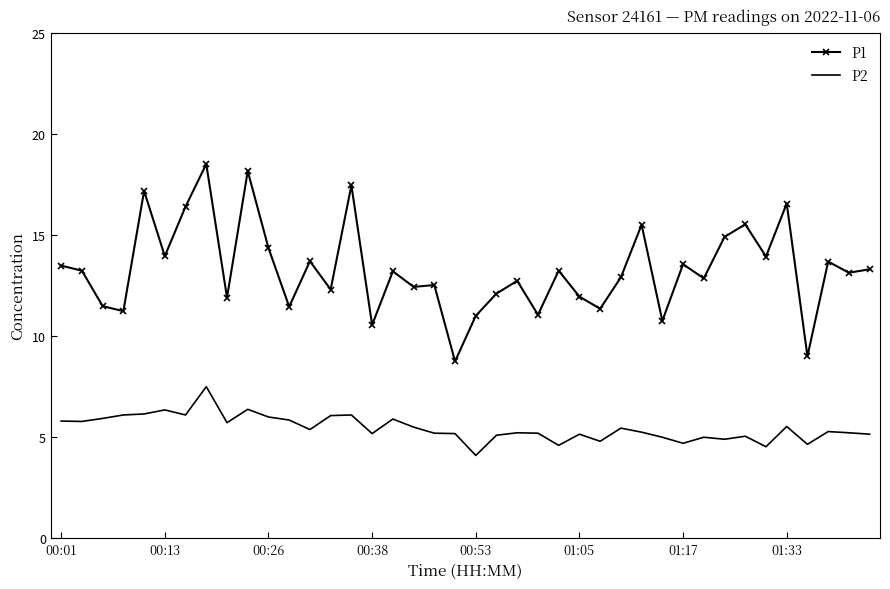

What is the minimum value for P1?

8.8